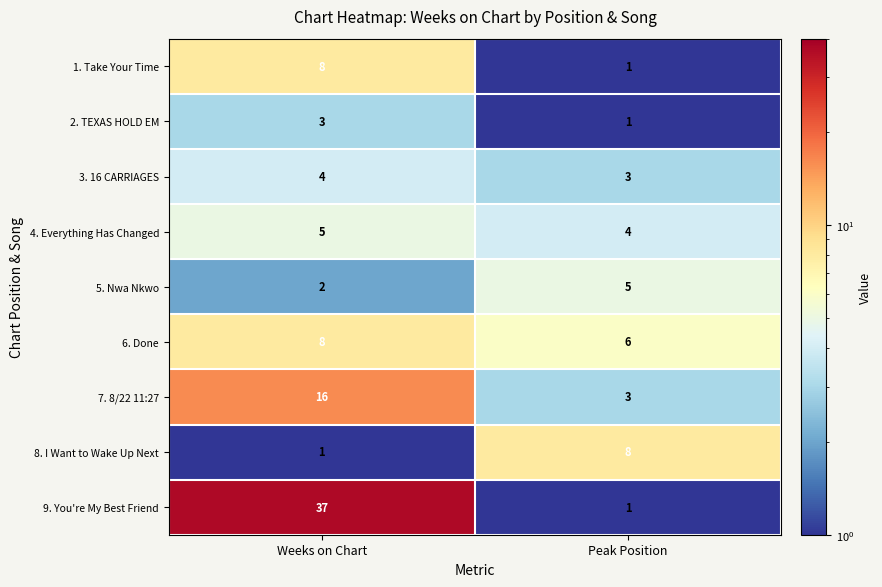

Reading left to right, what are all the values shown in this chart?

1. Take Your Time: Weeks on Chart=8	Peak Position=1
2. TEXAS HOLD EM: Weeks on Chart=3	Peak Position=1
3. 16 CARRIAGES: Weeks on Chart=4	Peak Position=3
4. Everything Has Changed: Weeks on Chart=5	Peak Position=4
5. Nwa Nkwo: Weeks on Chart=2	Peak Position=5
6. Done: Weeks on Chart=8	Peak Position=6
7. 8/22 11:27: Weeks on Chart=16	Peak Position=3
8. I Want to Wake Up Next: Weeks on Chart=1	Peak Position=8
9. You're My Best Friend: Weeks on Chart=37	Peak Position=1